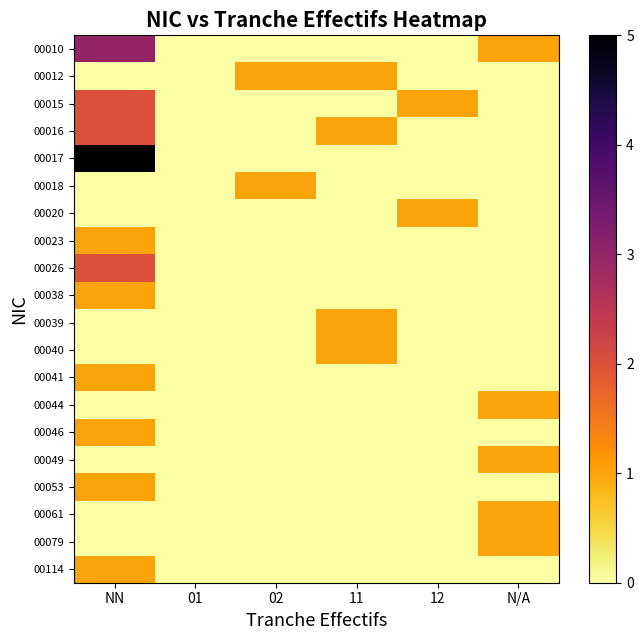

Reading left to right, transcribe all the data shown in this chart.

00010: NN=3	01=0	02=0	11=0	12=0	N/A=1
00012: NN=0	01=0	02=1	11=1	12=0	N/A=0
00015: NN=2	01=0	02=0	11=0	12=1	N/A=0
00016: NN=2	01=0	02=0	11=1	12=0	N/A=0
00017: NN=5	01=0	02=0	11=0	12=0	N/A=0
00018: NN=0	01=0	02=1	11=0	12=0	N/A=0
00020: NN=0	01=0	02=0	11=0	12=1	N/A=0
00023: NN=1	01=0	02=0	11=0	12=0	N/A=0
00026: NN=2	01=0	02=0	11=0	12=0	N/A=0
00038: NN=1	01=0	02=0	11=0	12=0	N/A=0
00039: NN=0	01=0	02=0	11=1	12=0	N/A=0
00040: NN=0	01=0	02=0	11=1	12=0	N/A=0
00041: NN=1	01=0	02=0	11=0	12=0	N/A=0
00044: NN=0	01=0	02=0	11=0	12=0	N/A=1
00046: NN=1	01=0	02=0	11=0	12=0	N/A=0
00049: NN=0	01=0	02=0	11=0	12=0	N/A=1
00053: NN=1	01=0	02=0	11=0	12=0	N/A=0
00061: NN=0	01=0	02=0	11=0	12=0	N/A=1
00079: NN=0	01=0	02=0	11=0	12=0	N/A=1
00114: NN=1	01=0	02=0	11=0	12=0	N/A=0